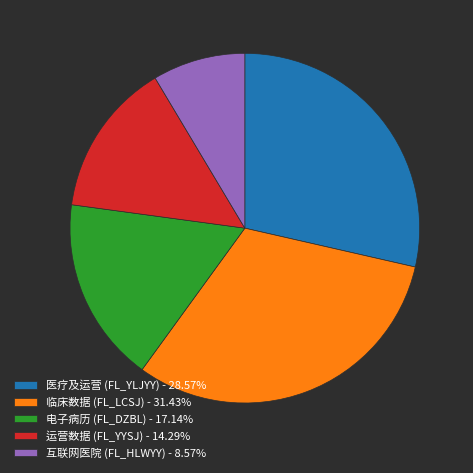

What is the smallest slice in the pie chart?

互联网医院 (FL_HLWYY)